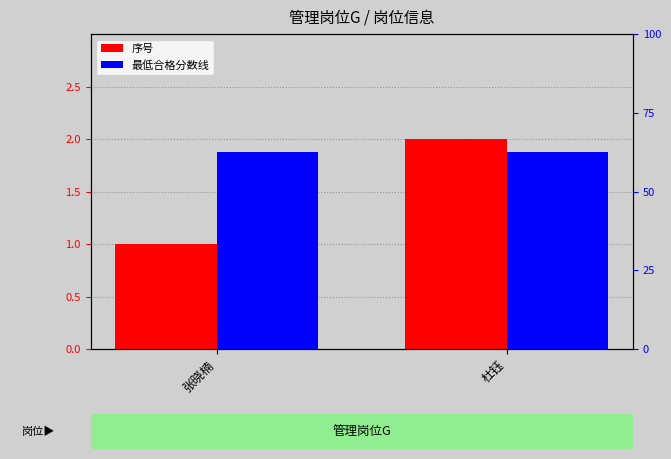

List the series in order of their overall mean, highest first.

最低合格分数线, 序号